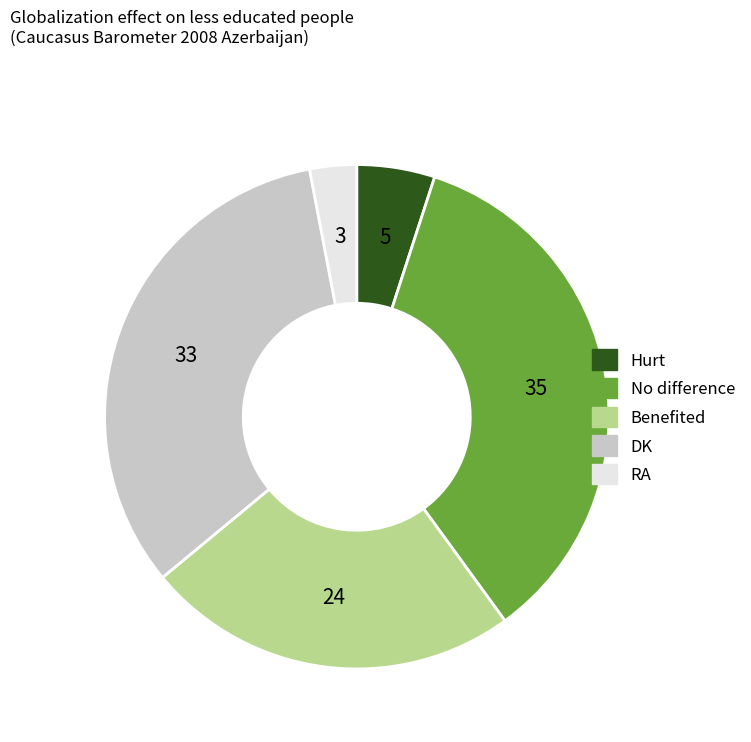

Do RA and No difference together represent more than half of the pie?

No